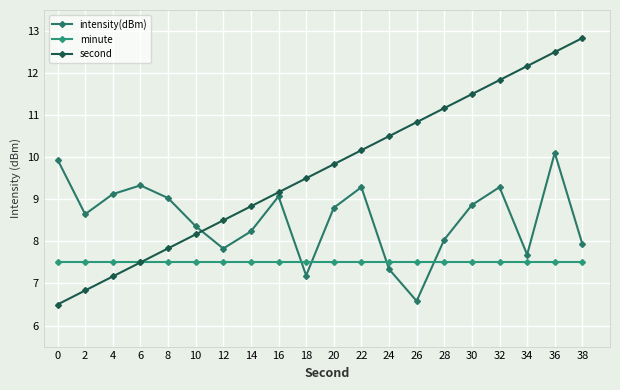

How many lines are shown in the chart?

3